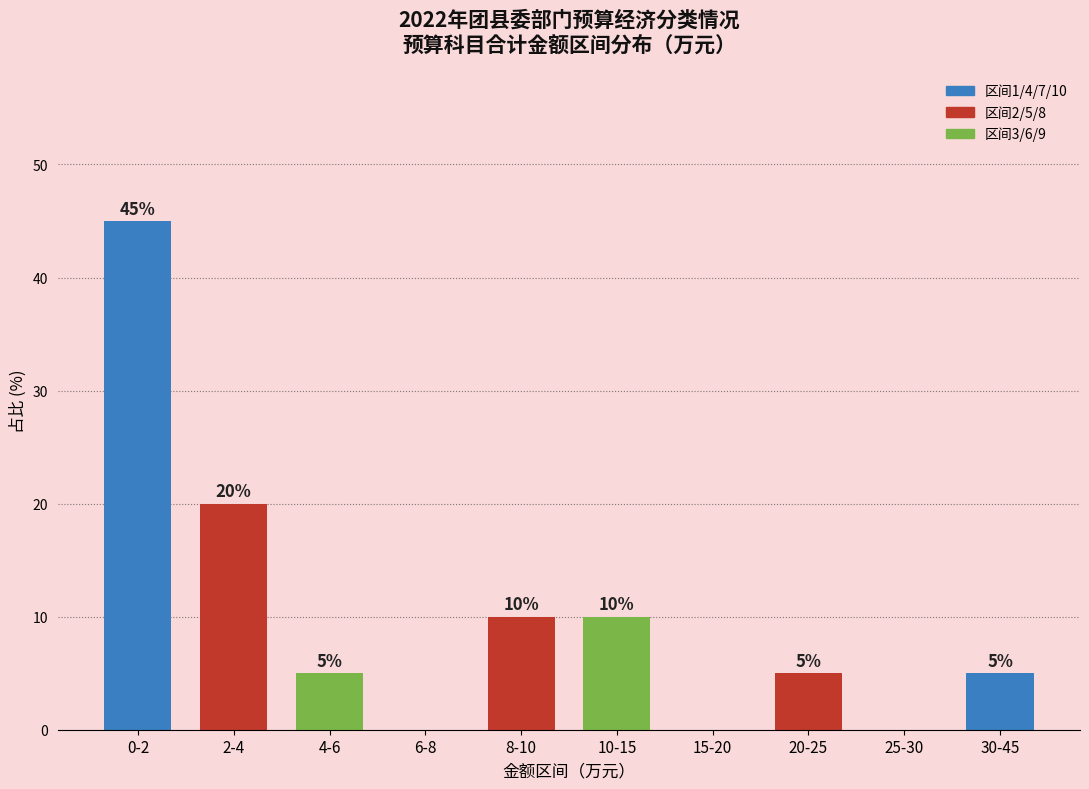

Reading left to right, extract all data points from this chart.

0-2=45	2-4=20	4-6=5	6-8=0	8-10=10	10-15=10	15-20=0	20-25=5	25-30=0	30-45=5